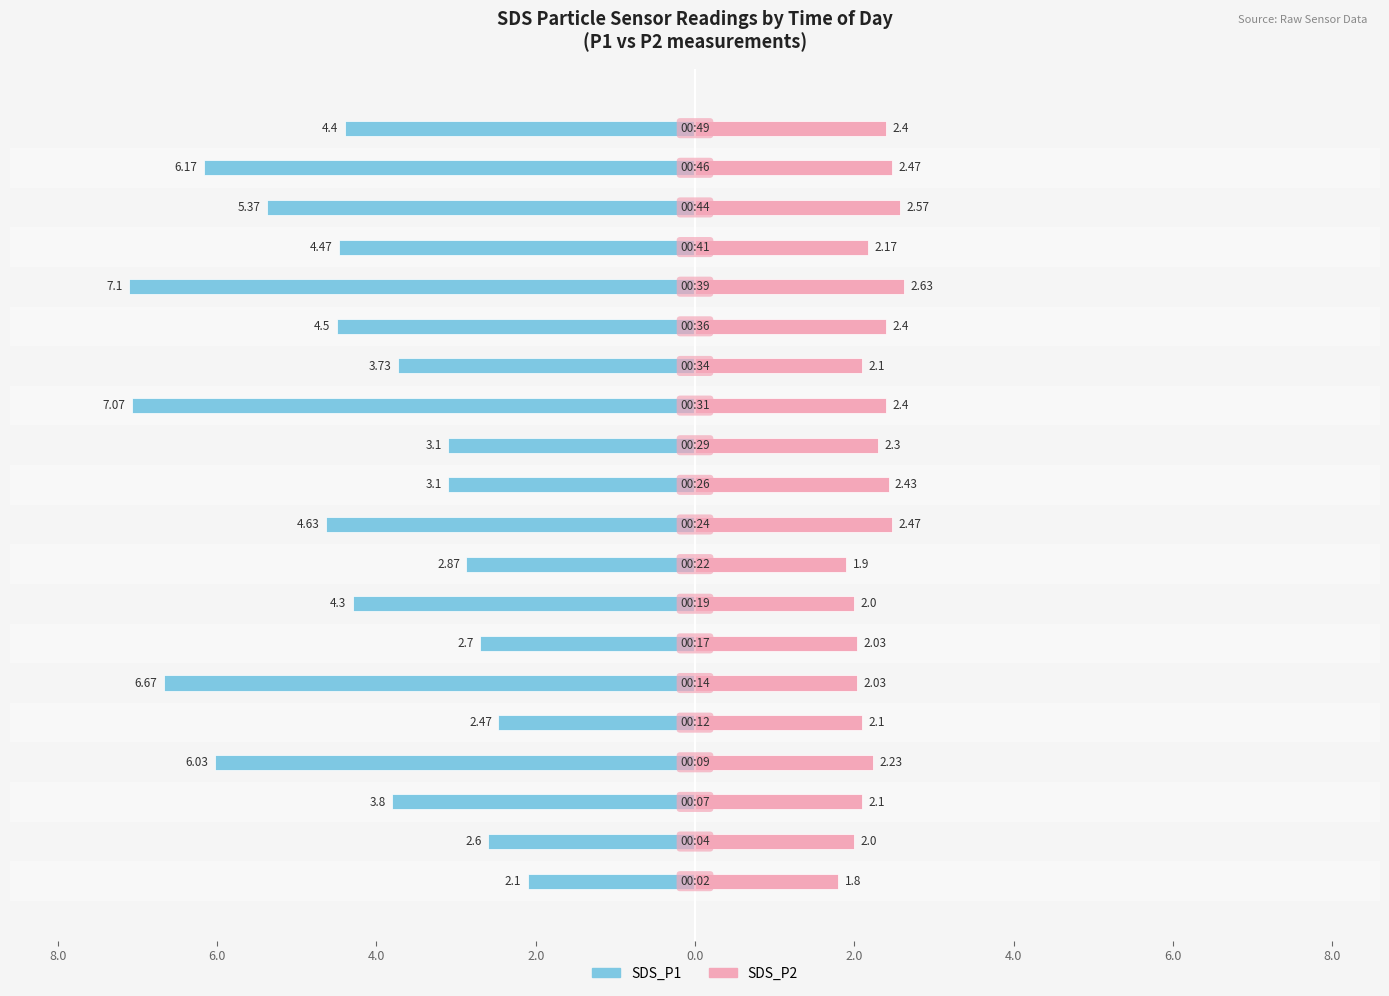

At how many categories does at least one series exceed -1?

20